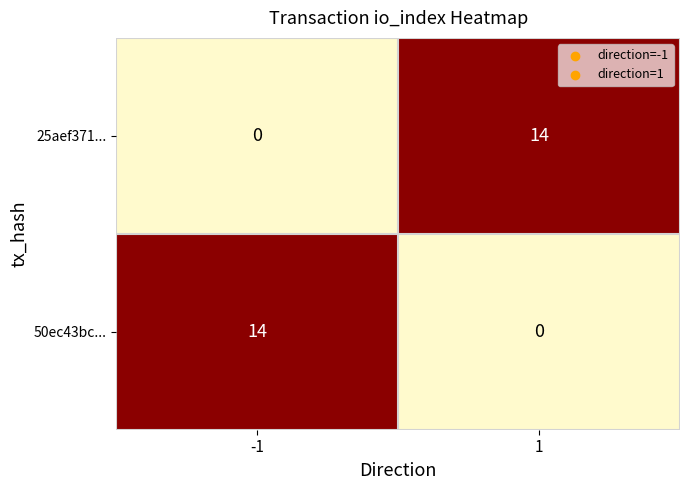

What is the difference between the highest and lowest values at 1?

14